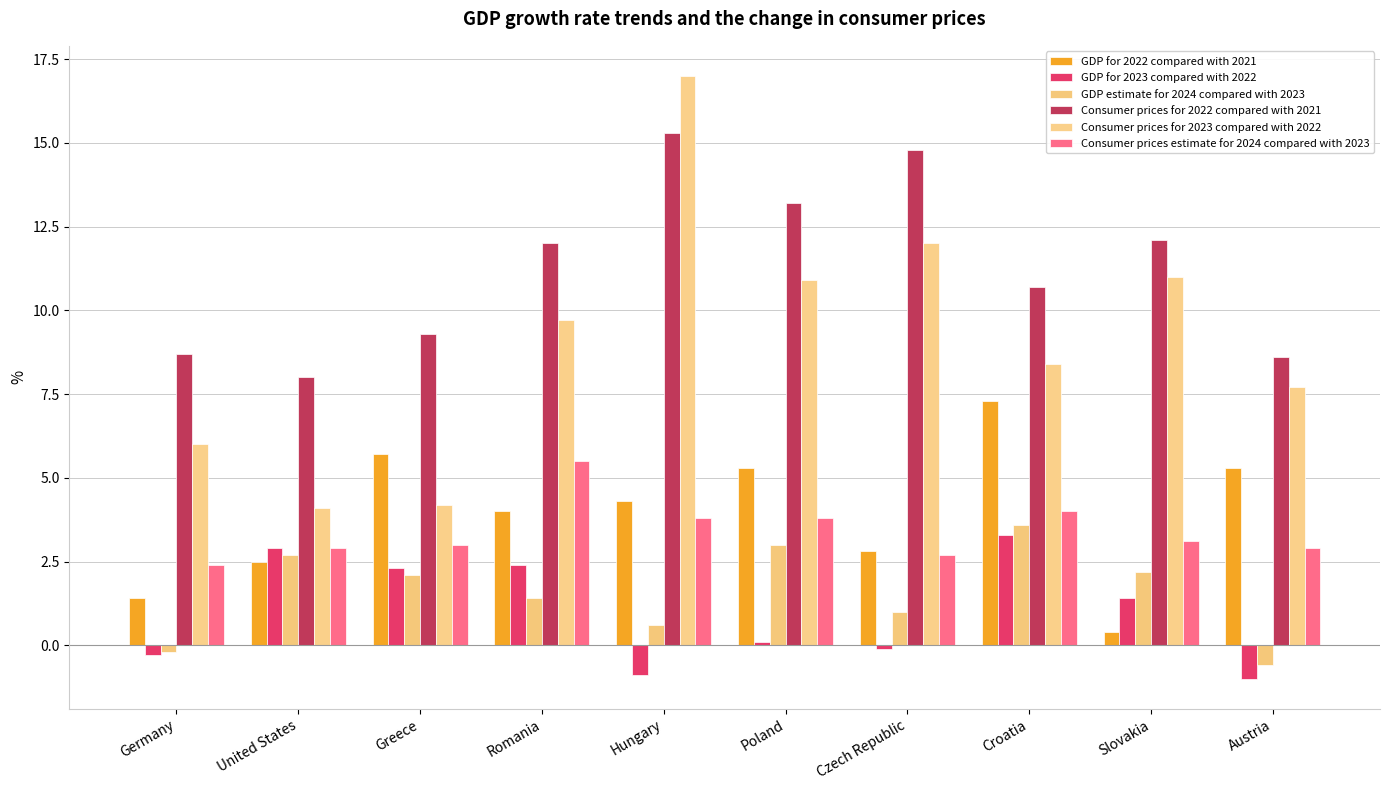

Which series has the widest spread of values?

Consumer prices for 2023 compared with 2022